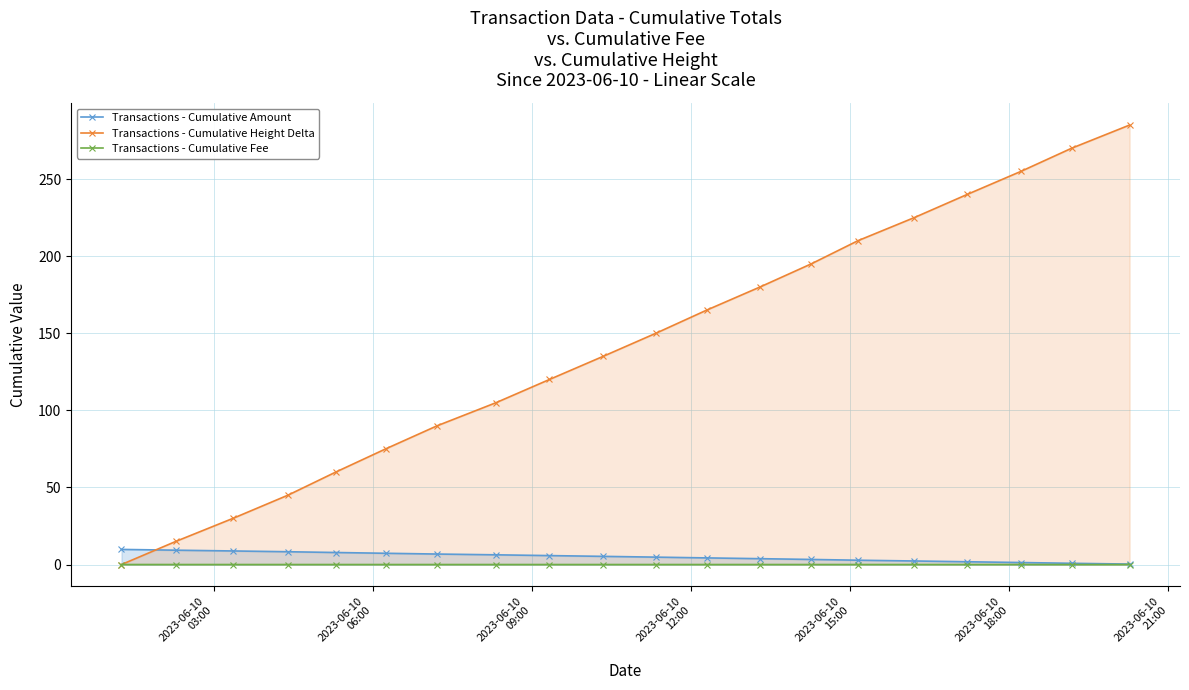

How many intersections are there between Transactions - Cumulative Amount and Transactions - Cumulative Height Delta?

1